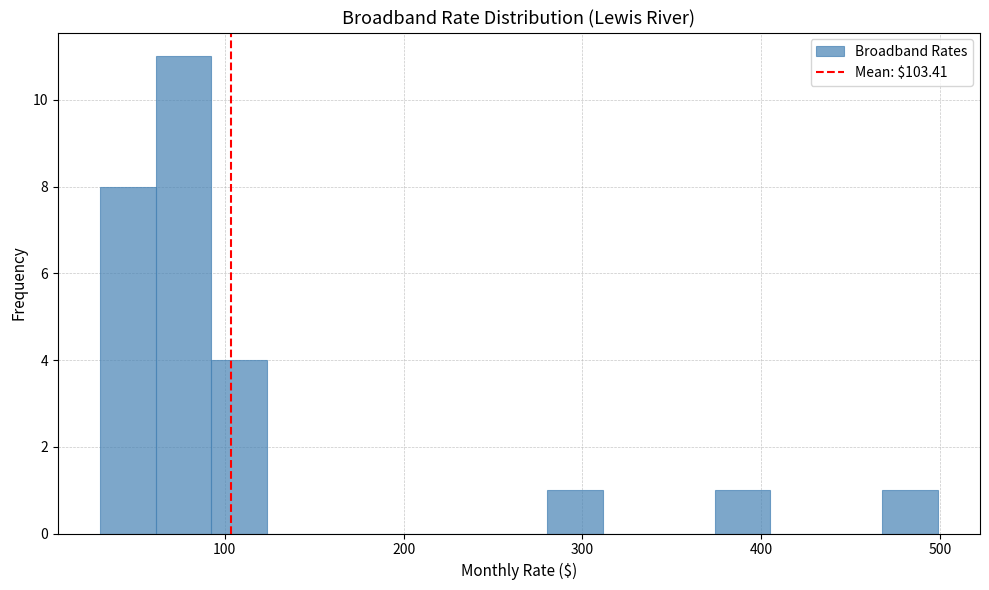

Read against the x-axis, roughly where is the centre of the tallest bar?

80